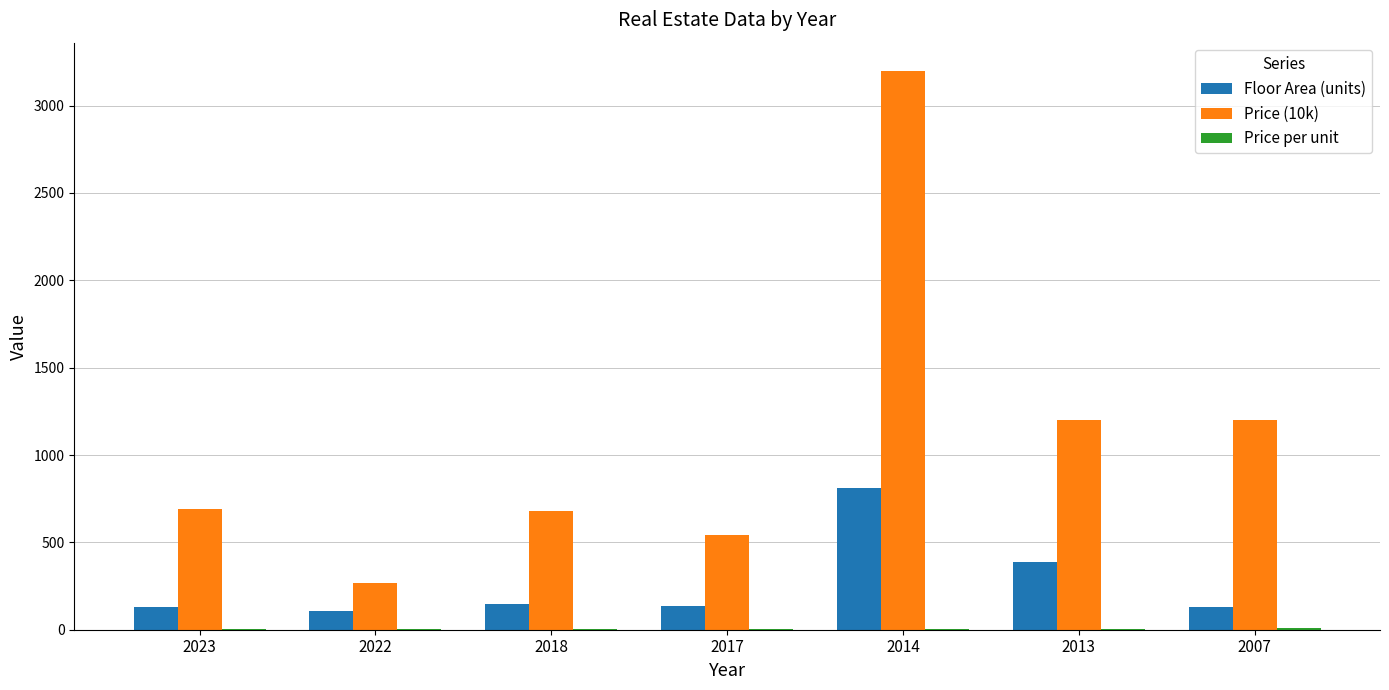

At which category is the sum across all series the highest?

2014